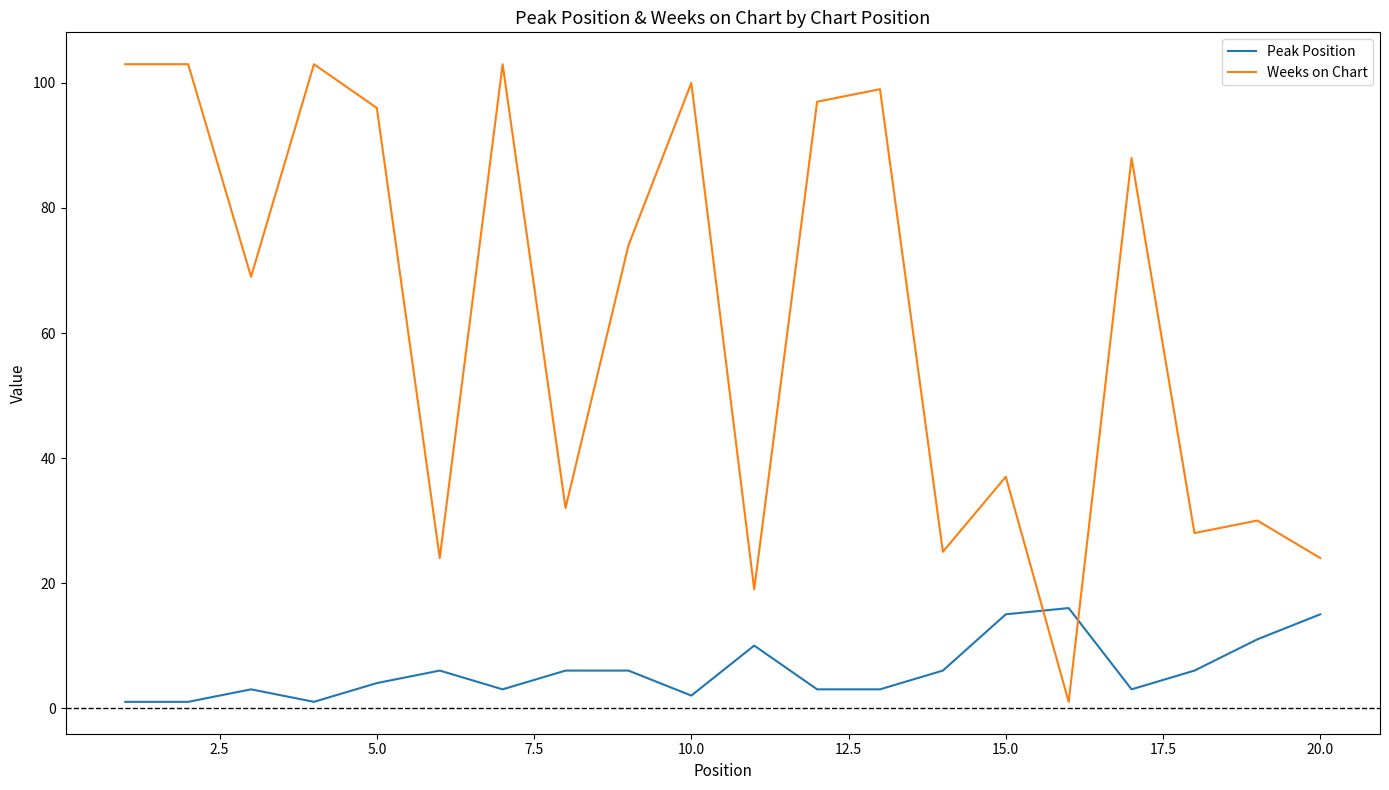

How many values in the Peak Position series are below 6?

10